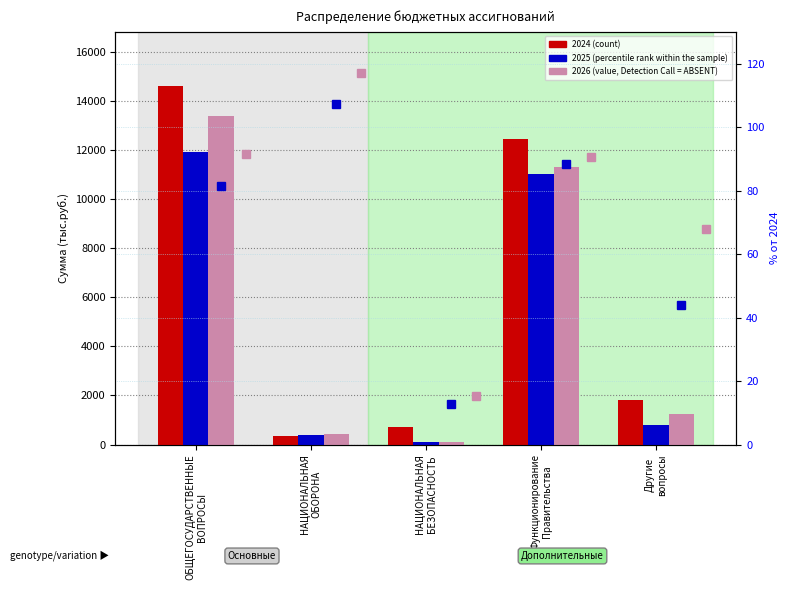

Which category has the lowest value in the percentile rank within the sample series?

НАЦИОНАЛЬНАЯ
БЕЗОПАСНОСТЬ